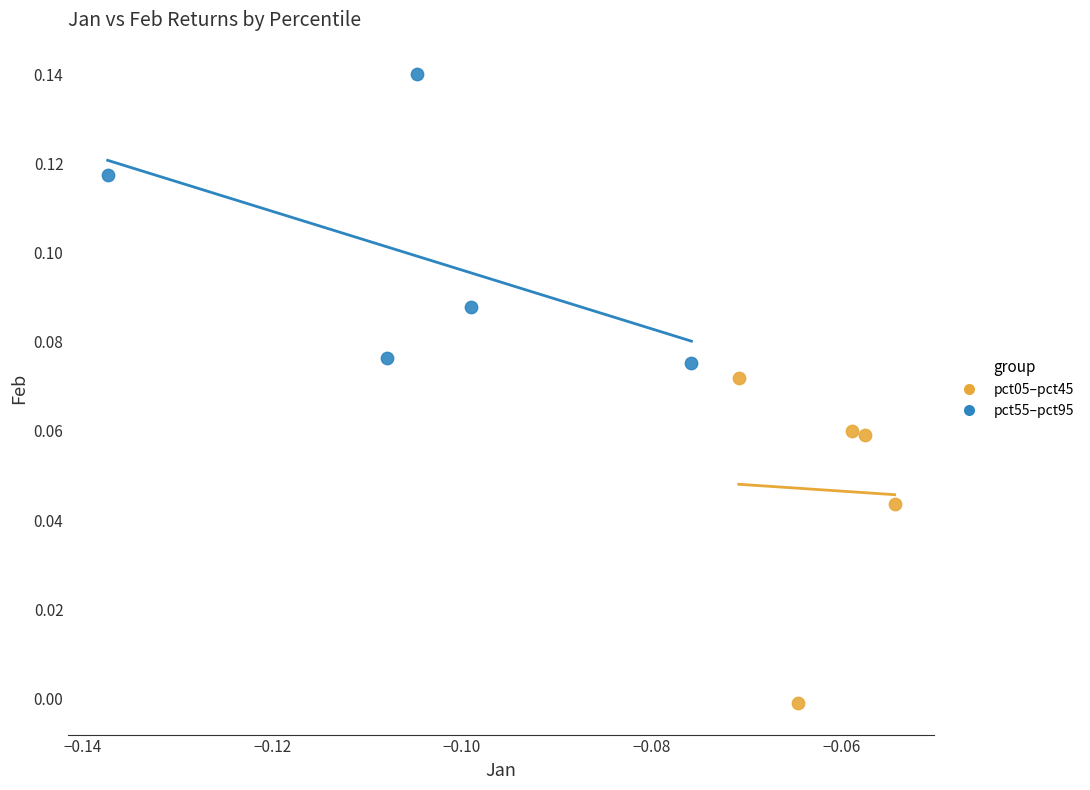

Which series reaches the minimum Y coordinate?

pct05–pct45